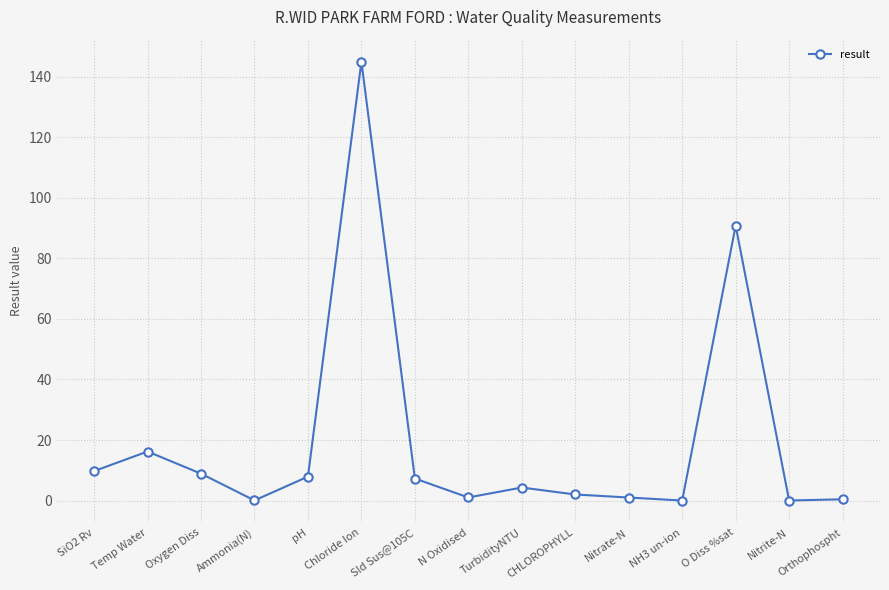

Between Nitrate-N and O Diss %sat, which is larger?

O Diss %sat